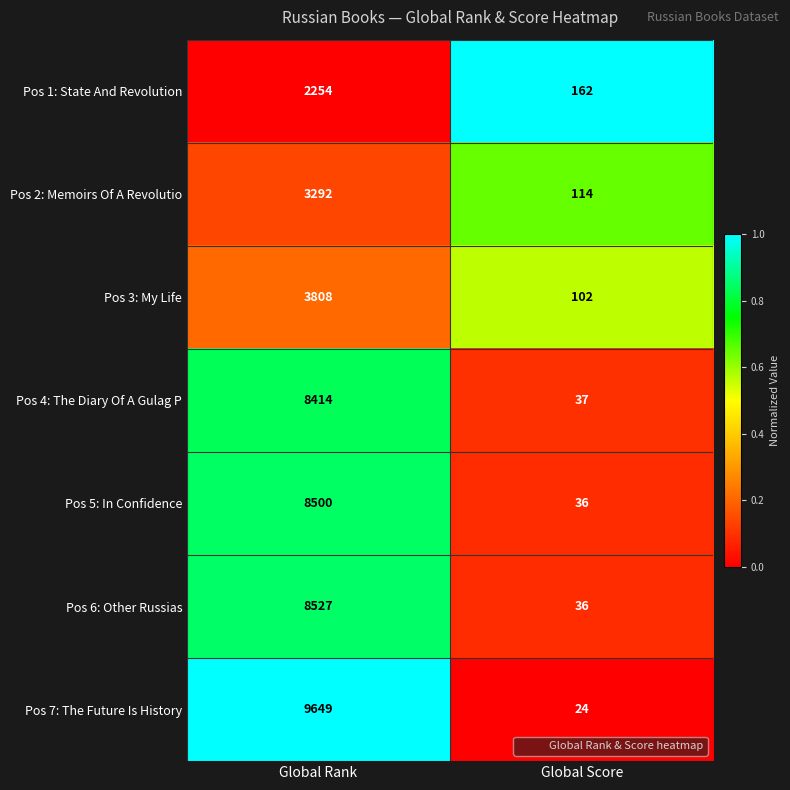

Reading right to left, list all the values displayed in this chart.

Pos 1: State And Revolution: 162	2254
Pos 2: Memoirs Of A Revolutio: 114	3292
Pos 3: My Life: 102	3808
Pos 4: The Diary Of A Gulag P: 37	8414
Pos 5: In Confidence: 36	8500
Pos 6: Other Russias: 36	8527
Pos 7: The Future Is History: 24	9649